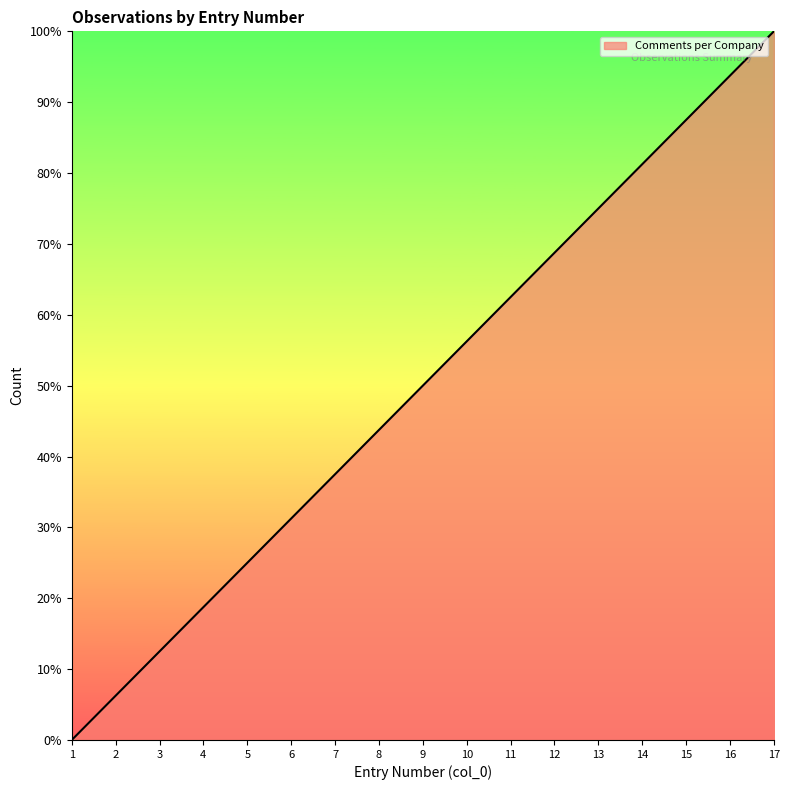

True or false: the data has more than 1 interior local peaks.

False